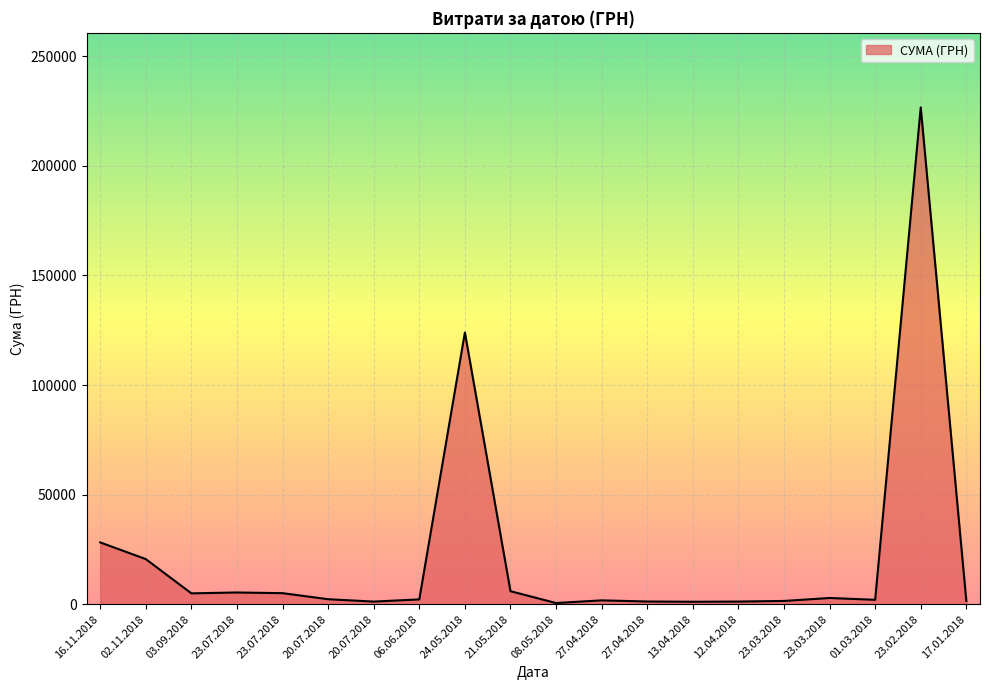

At which category does the chart reach its peak across all series?

23.02.2018